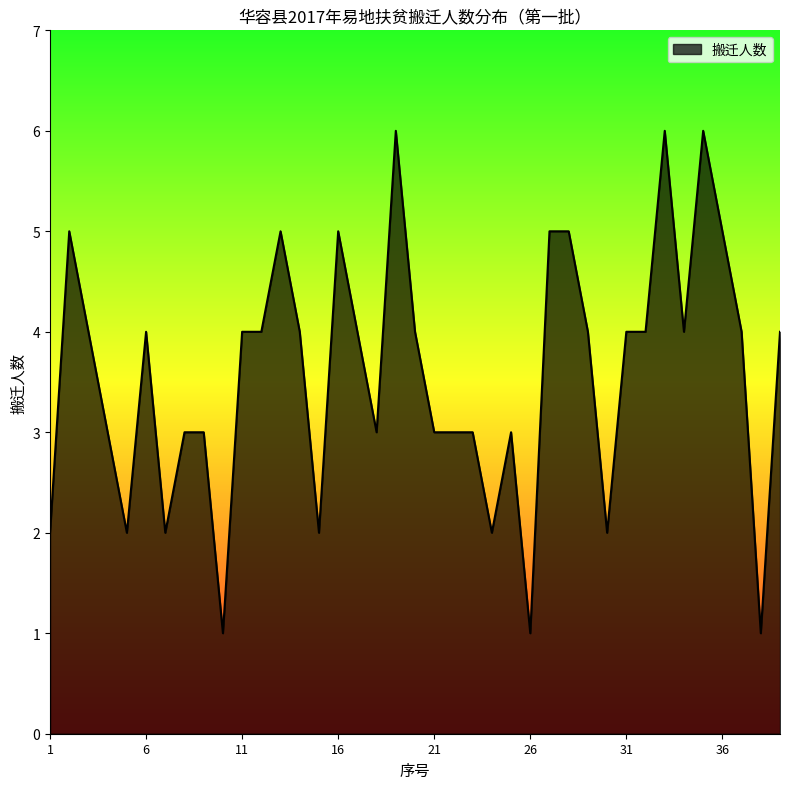

What is the maximum value shown in the chart?

6